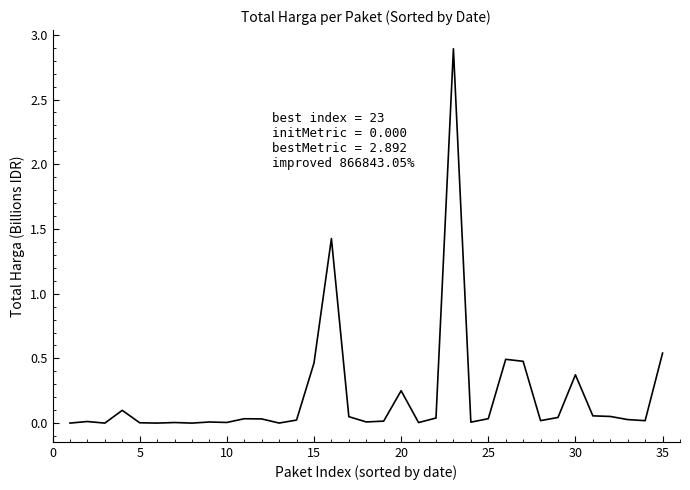

What is the greatest value displayed?

2.9